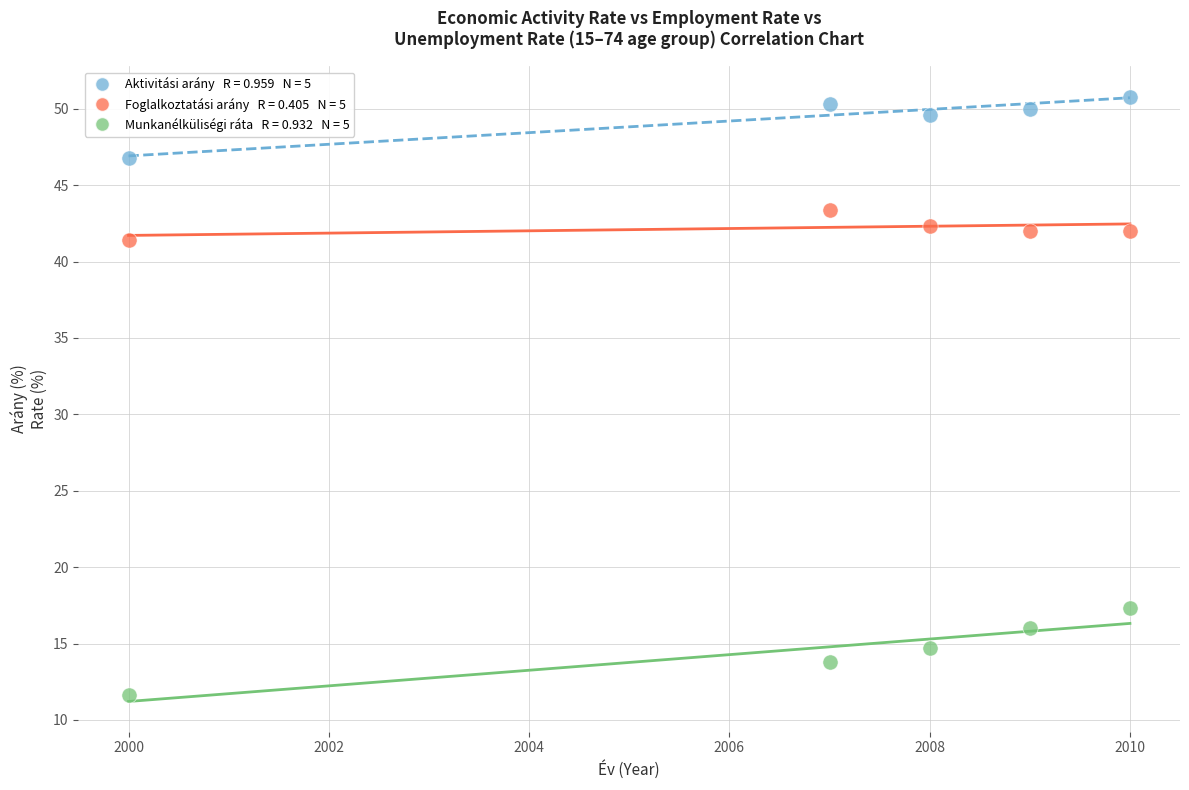

Across all series, what Y value is closest to 31?

41.4